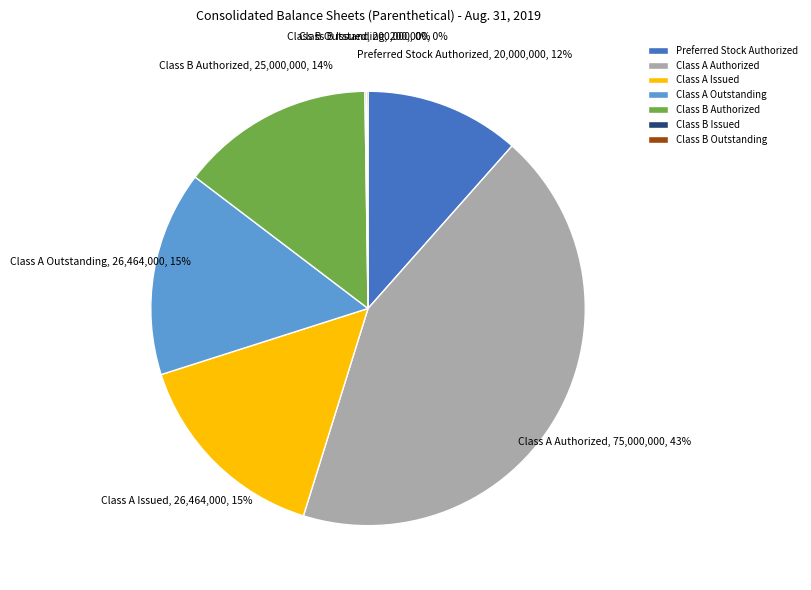

Combined, do Class A Issued and Preferred Stock Authorized account for over 50%?

No